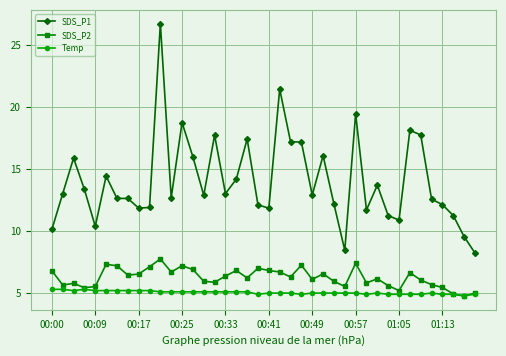

Rank the series by their maximum value, from lowest to highest.

Temp, SDS_P2, SDS_P1